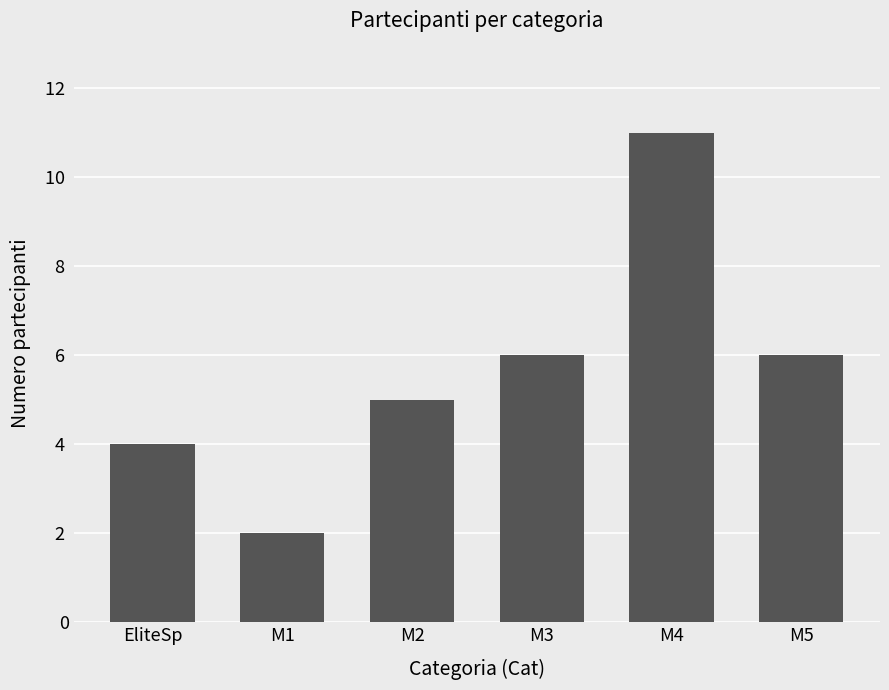

The value at M3 is 10. True or false?

False